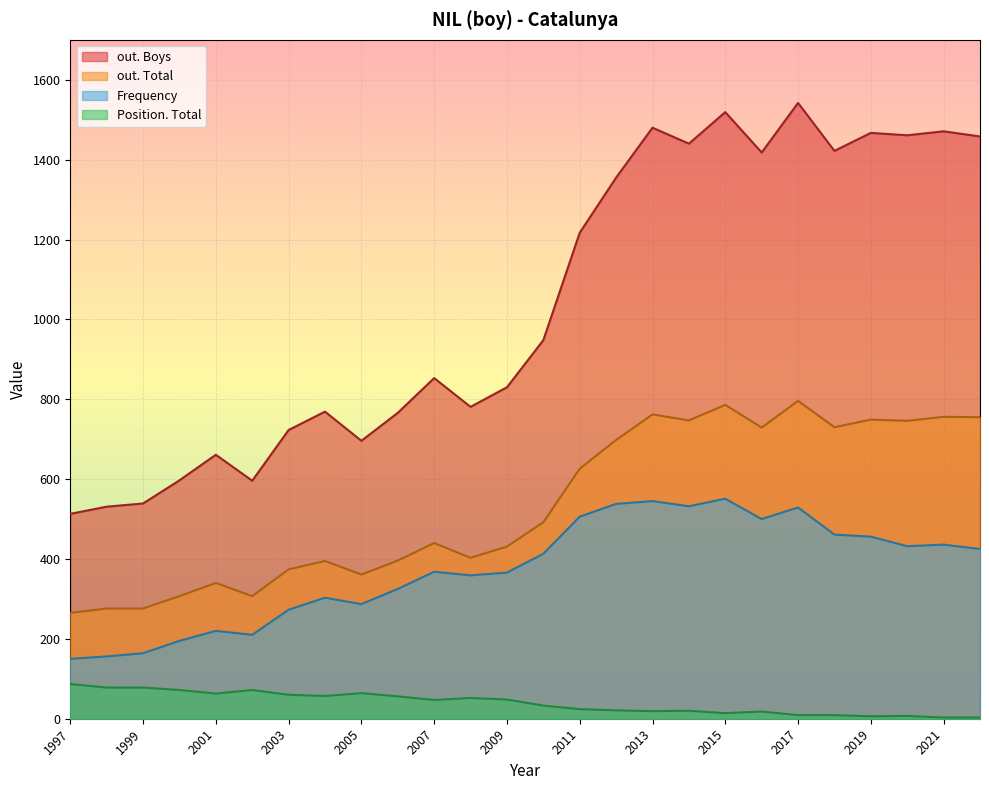

What is the maximum value shown in the chart?

1542